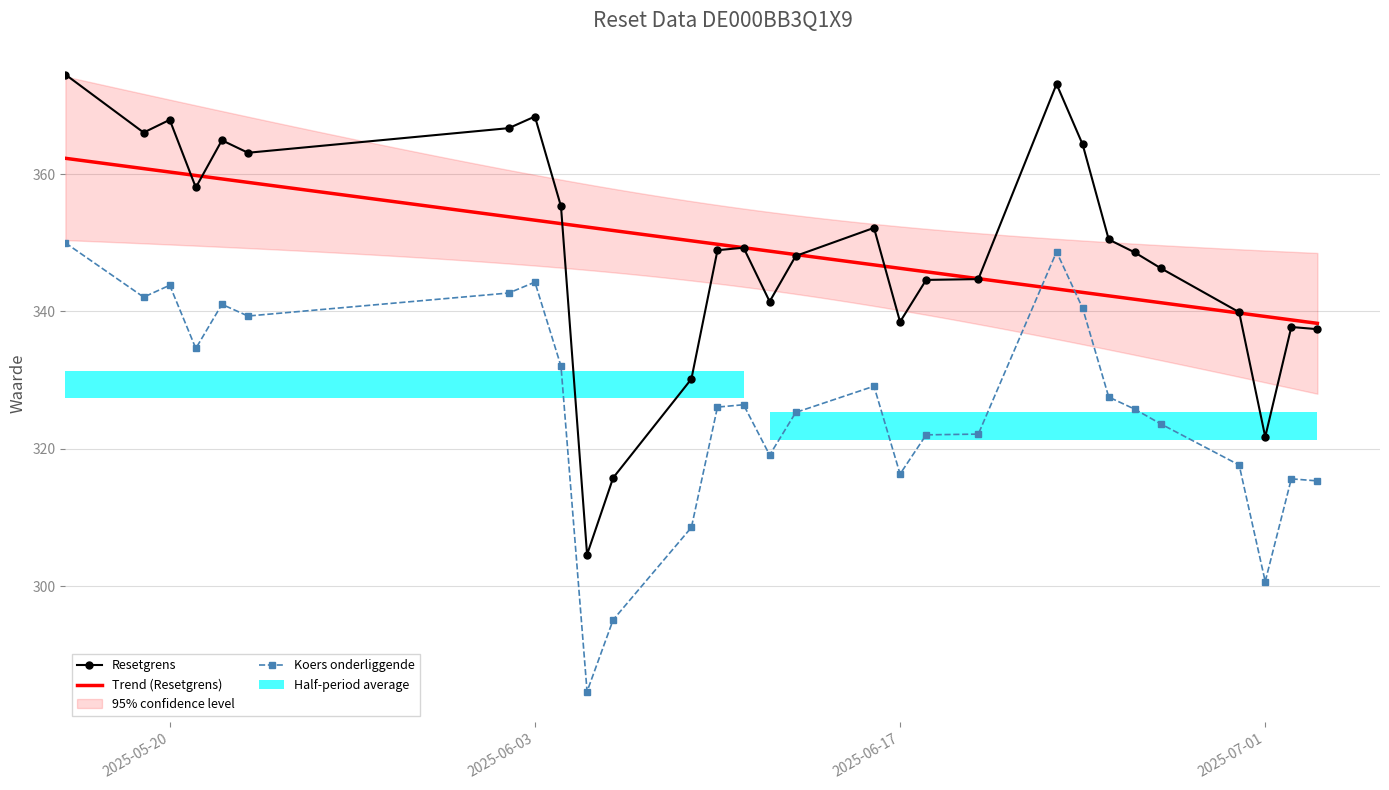

The Koers onderliggende series shows 326.4 at 2025-06-11. True or false?

True